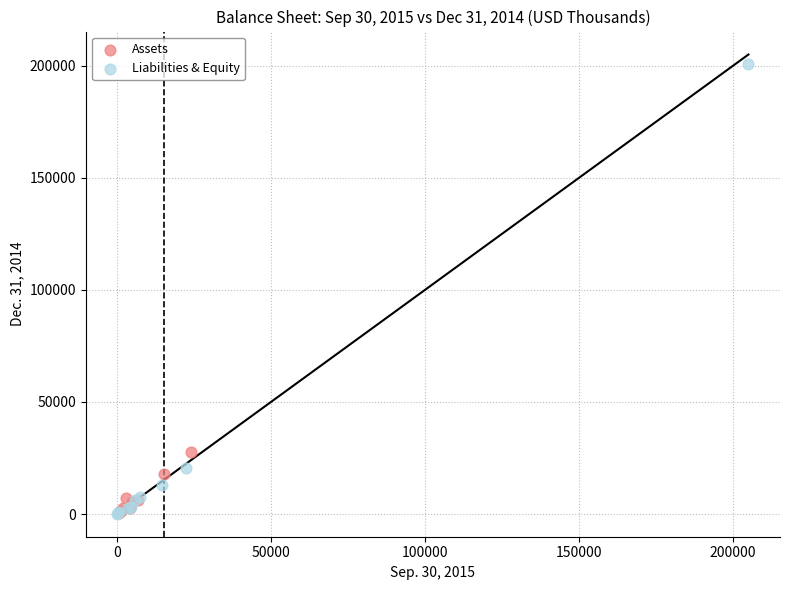

Which series has the largest Y range (max minus min)?

Liabilities & Equity